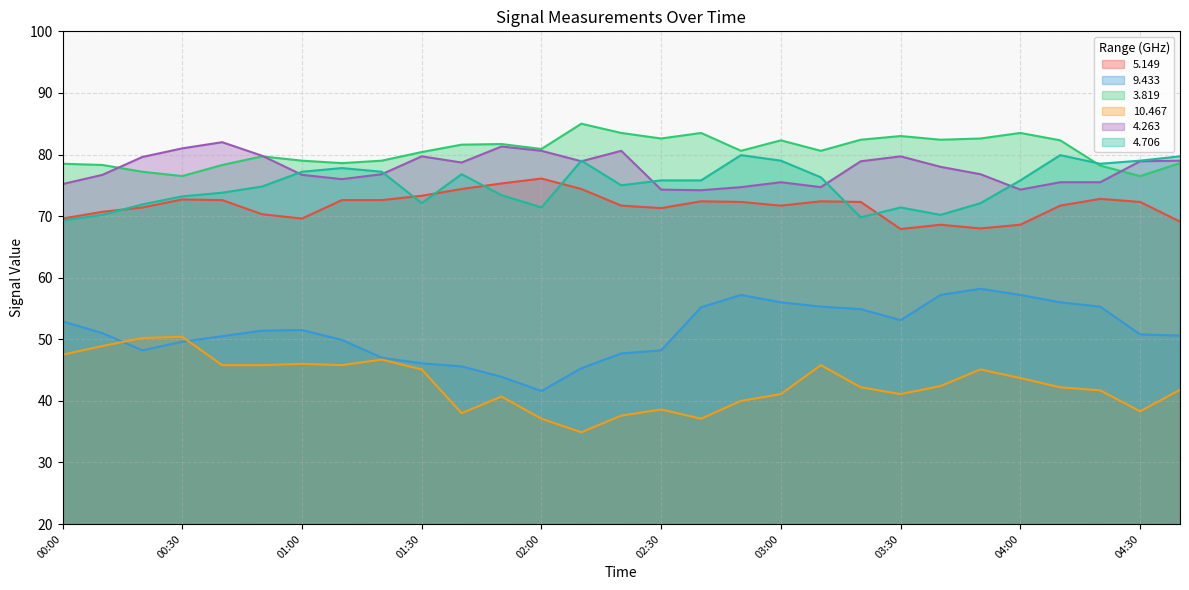

Rank the series by their maximum value, from lowest to highest.

10.467, 9.433, 5.149, 4.706, 4.263, 3.819